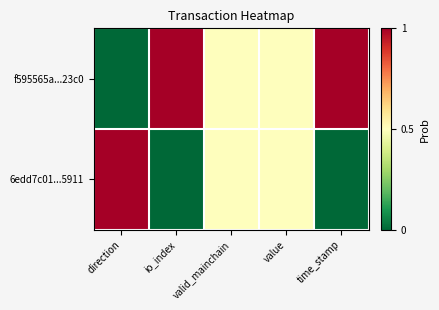

Reading right to left, transcribe all the data shown in this chart.

f595565a...23c0: time_stamp=1.0	value=0.5	valid_mainchain=0.5	io_index=1.0	direction=0.0
6edd7c01...5911: time_stamp=0.0	value=0.5	valid_mainchain=0.5	io_index=0.0	direction=1.0